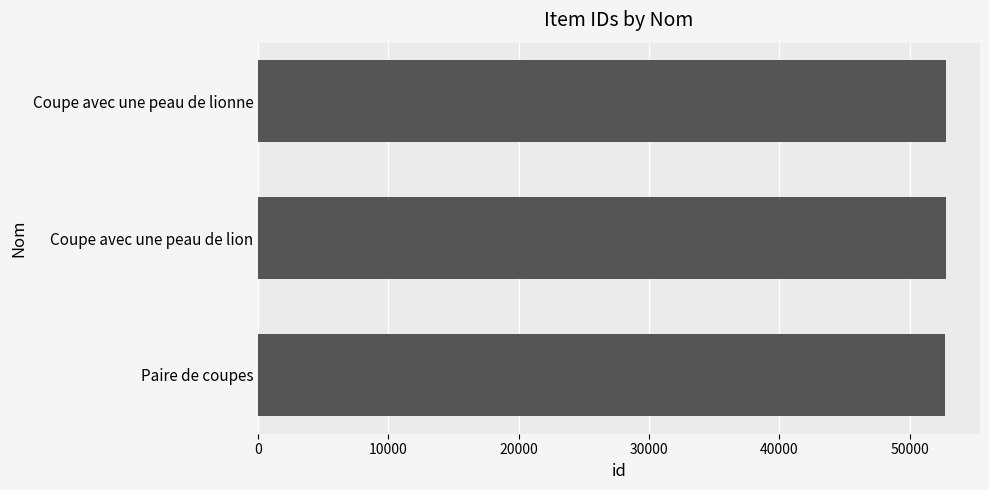

What is the sum of all values?

158250